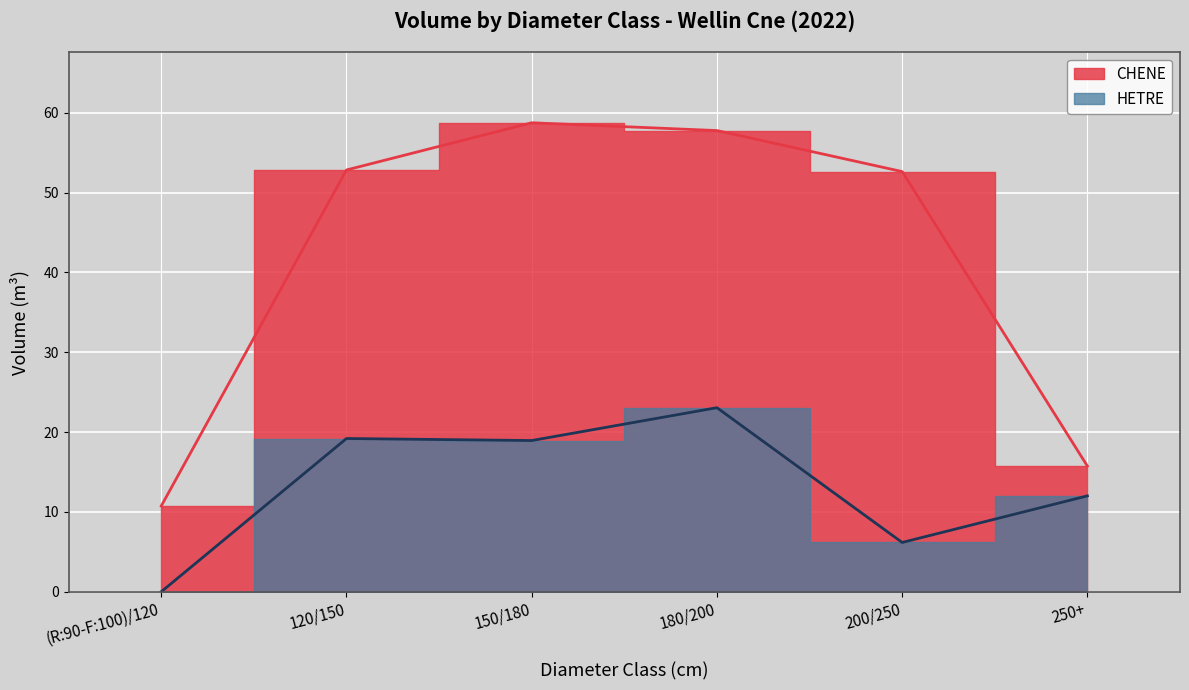

Rank the series at (R:90-F:100)/120 from highest to lowest value.

CHENE, HETRE